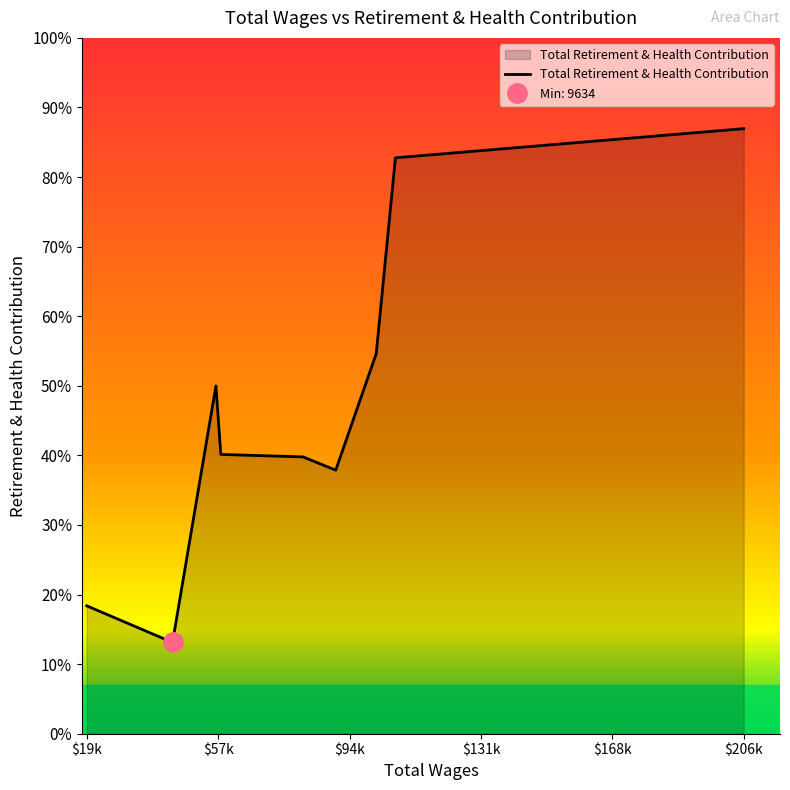

Count the number of categories in the chart.

9